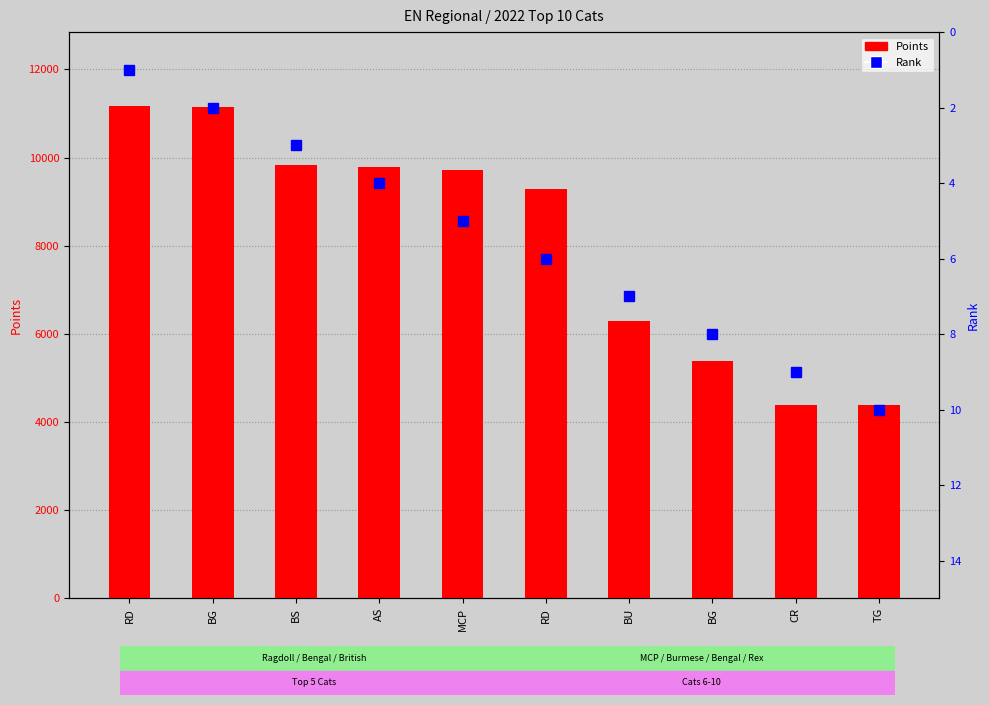

Reading left to right, what are all the values shown in this chart?

Points: RD=11171	BG=11148	BS=9827	AS=9778	MCP=9709	RD=9295	BU=6287	BG=5374	CR=4392	TG=4386
Rank: RD=1	BG=2	BS=3	AS=4	MCP=5	RD=6	BU=7	BG=8	CR=9	TG=10